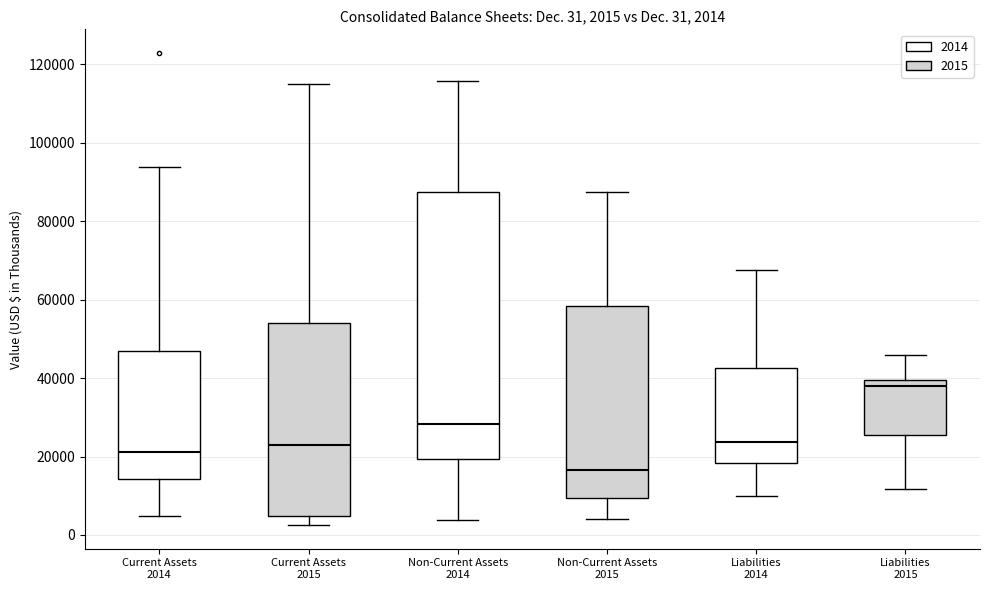

Comparing the boxes themselves (not the whiskers), which one is the tallest?

Non-Current Assets 2014